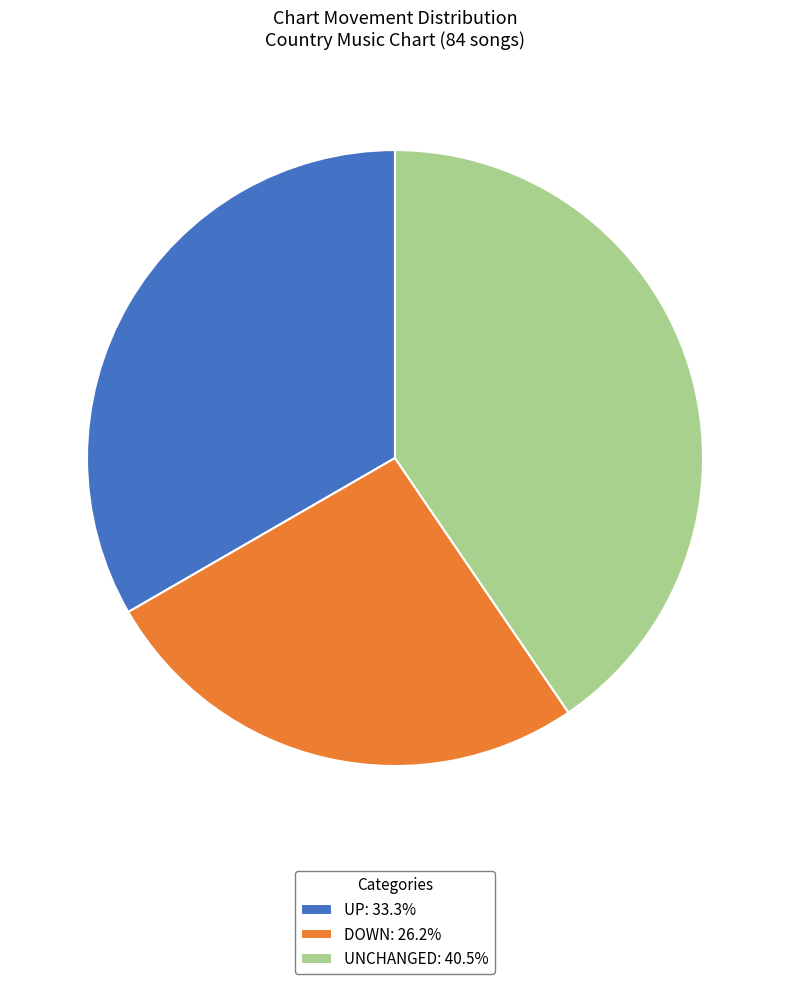

What is the ratio of the value at DOWN: 26.2% to the value at UP: 33.3%?

0.8